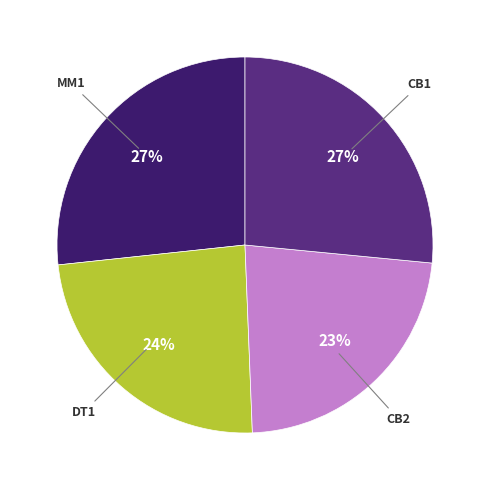

Is there any slice that represents more than half of the pie?

No